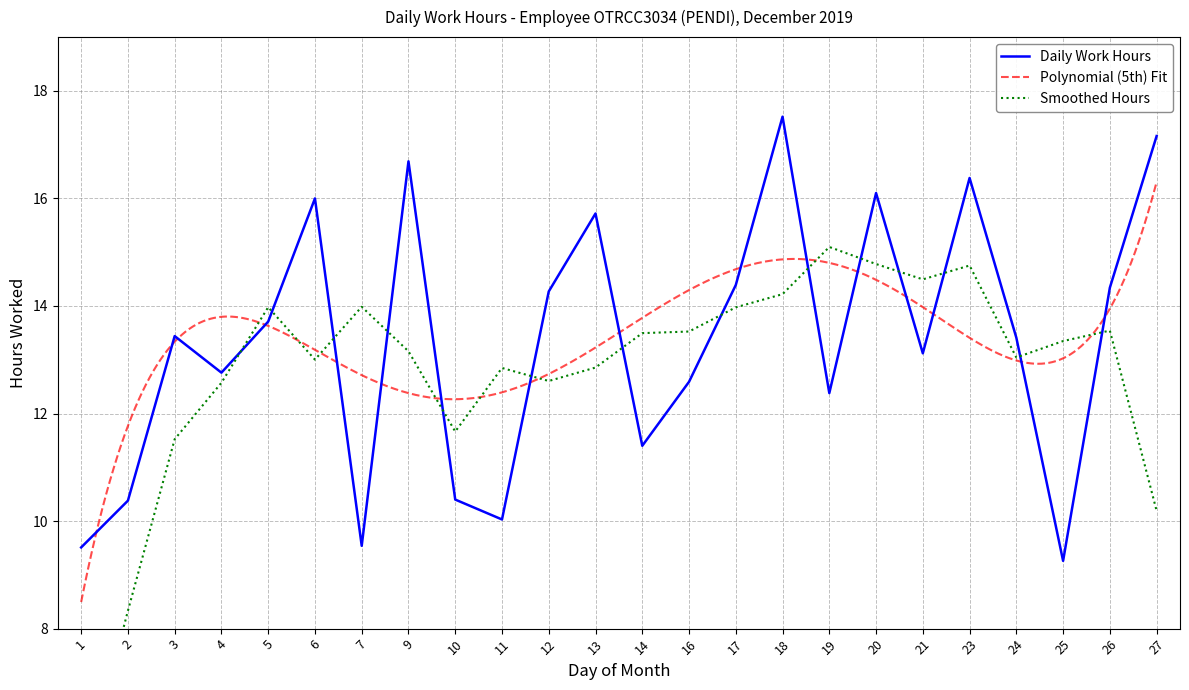

At which label is the value closest to 13?

21